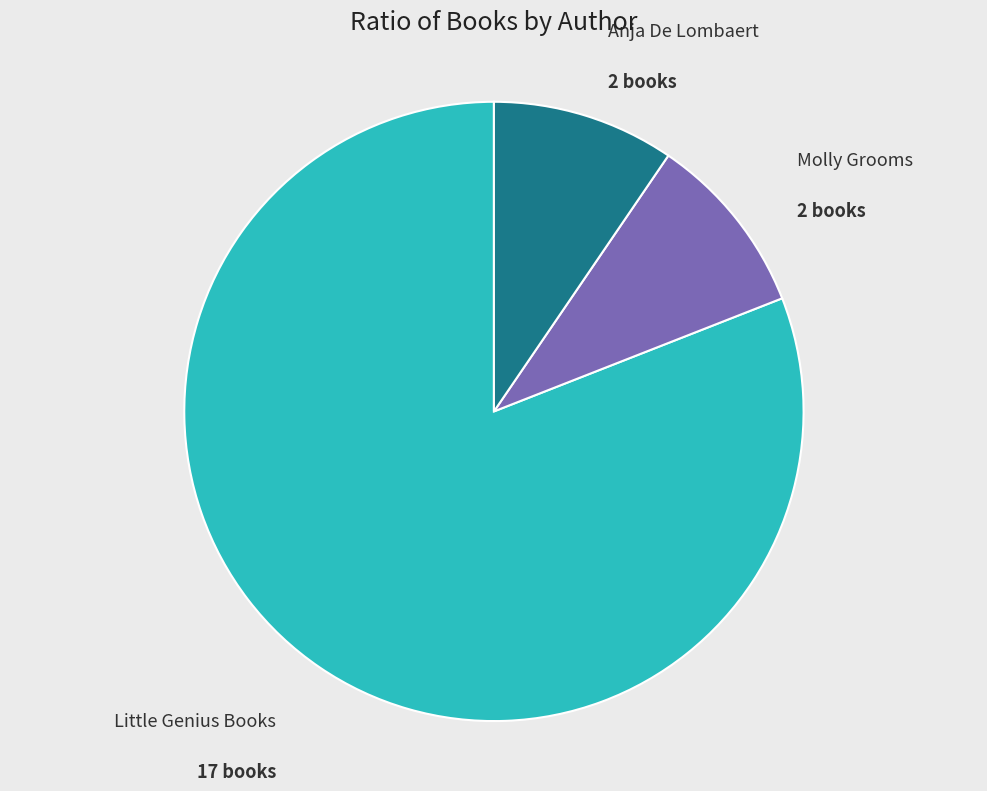

What is the ratio of the value at Little Genius Books to the value at Anja De Lombaert?

8.5